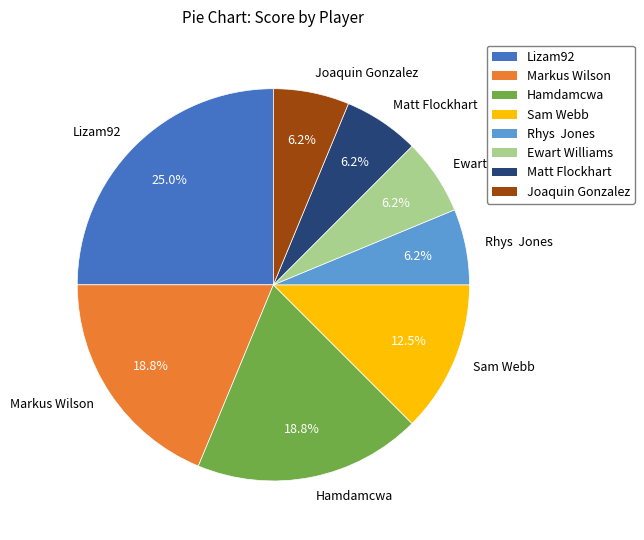

Is it true that Ewart Williams is 6% of the pie?

True